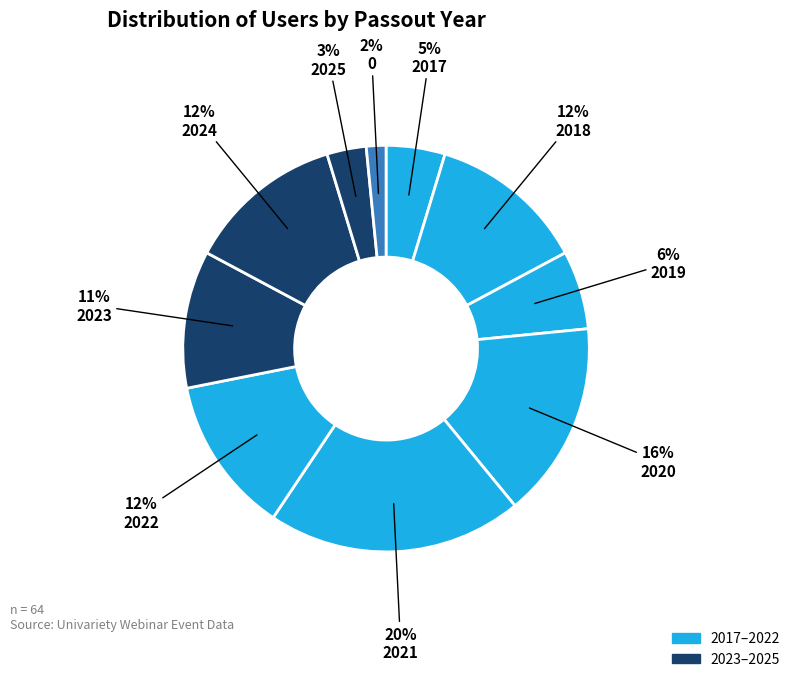

Count the number of slices in the pie.

10